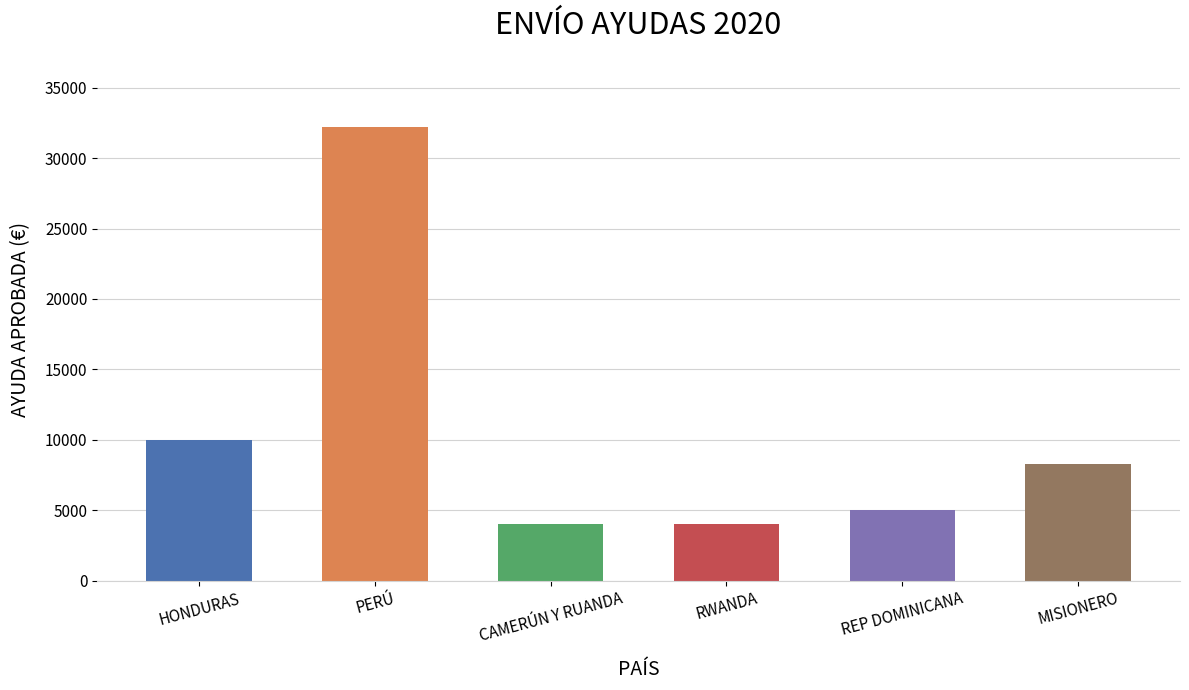

What is the label of the 4th bar from the right?

CAMERÚN Y RUANDA